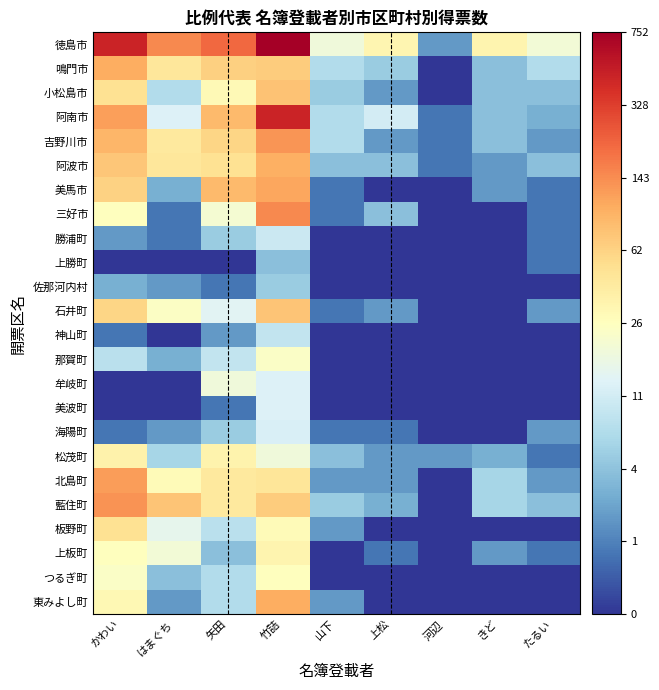

Which label corresponds to the largest value in the chart?

竹詰